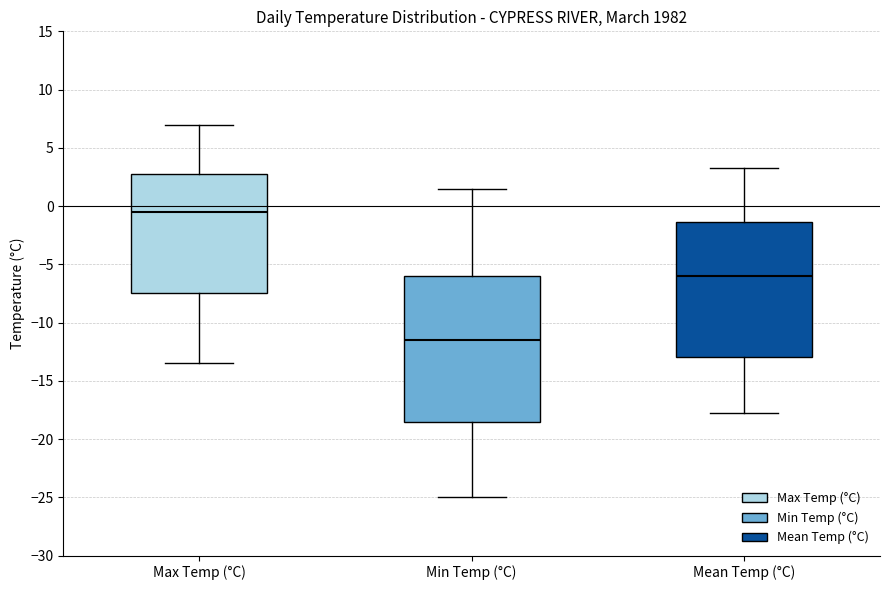

Which box is the tallest, from its lower edge to its upper edge?

Min Temp (°C)